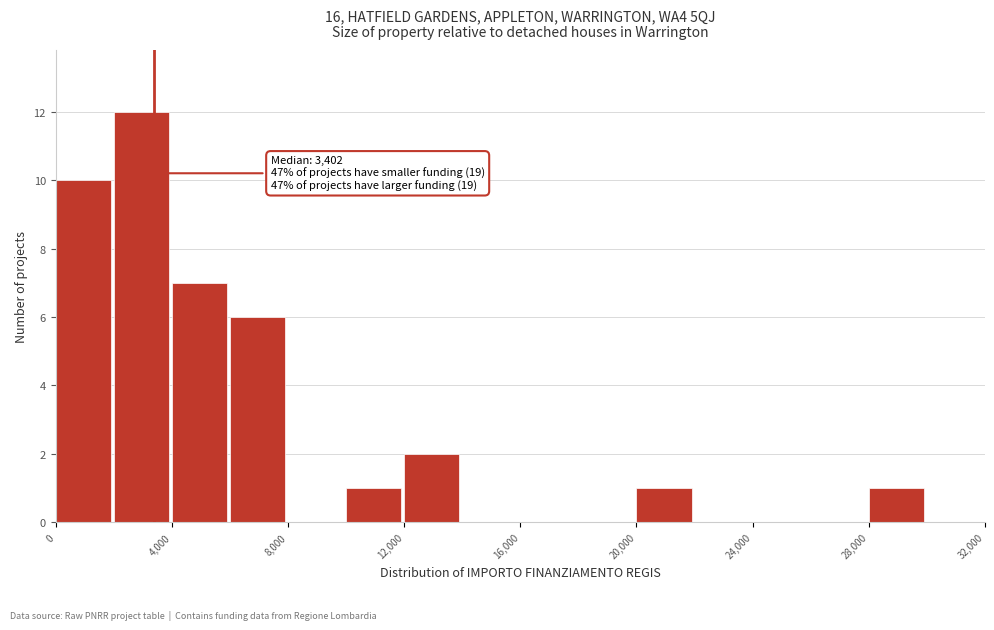

Over which range of the x-axis is the bar tallest?

2000 to 4000